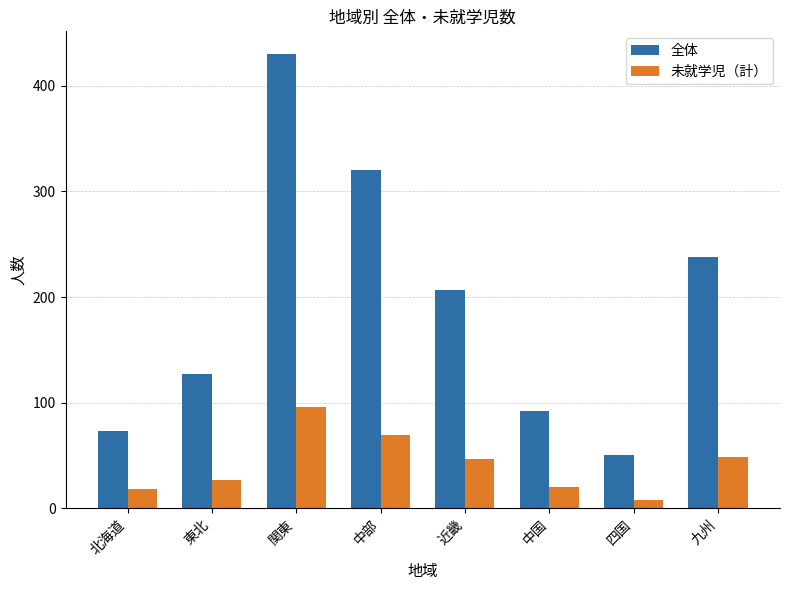

Read the 全体 value at 近畿, to the nearest 5.

205